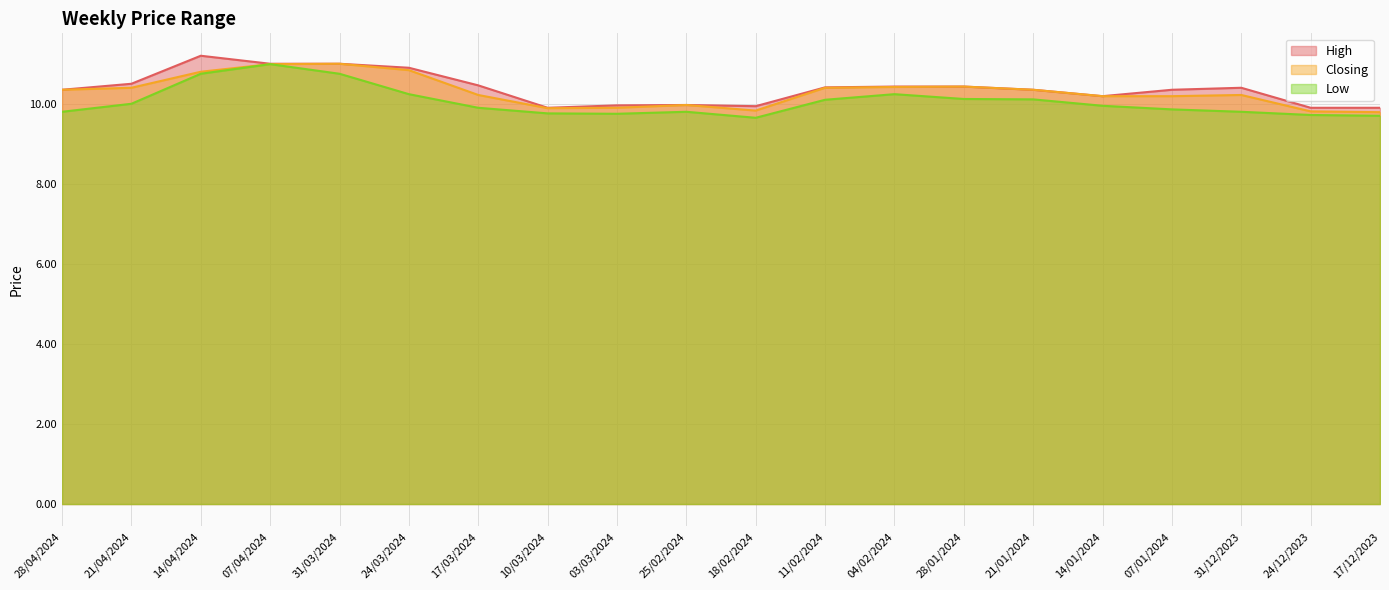

True or false: Closing and Low cross at least once.

False